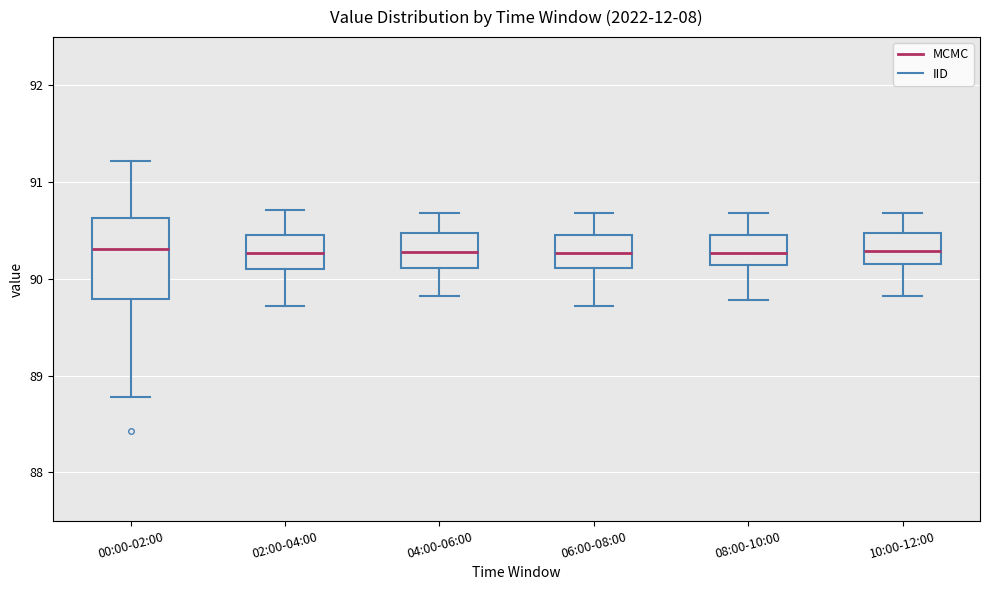

Reading left to right, transcribe this box plot: for each box, give where its median line is, the range the box spans, and where its two whiskers end, as read against the y-axis. The values are not printed on the chart, so give them approximately, as read against the axis.

00:00-02:00: median 90.3, box 89.8 to 90.6, whiskers 88.8 to 91.2
02:00-04:00: median 90.3, box 90.1 to 90.5, whiskers 89.7 to 90.7
04:00-06:00: median 90.3, box 90.1 to 90.5, whiskers 89.8 to 90.7
06:00-08:00: median 90.3, box 90.1 to 90.5, whiskers 89.7 to 90.7
08:00-10:00: median 90.3, box 90.1 to 90.5, whiskers 89.8 to 90.7
10:00-12:00: median 90.3, box 90.2 to 90.5, whiskers 89.8 to 90.7